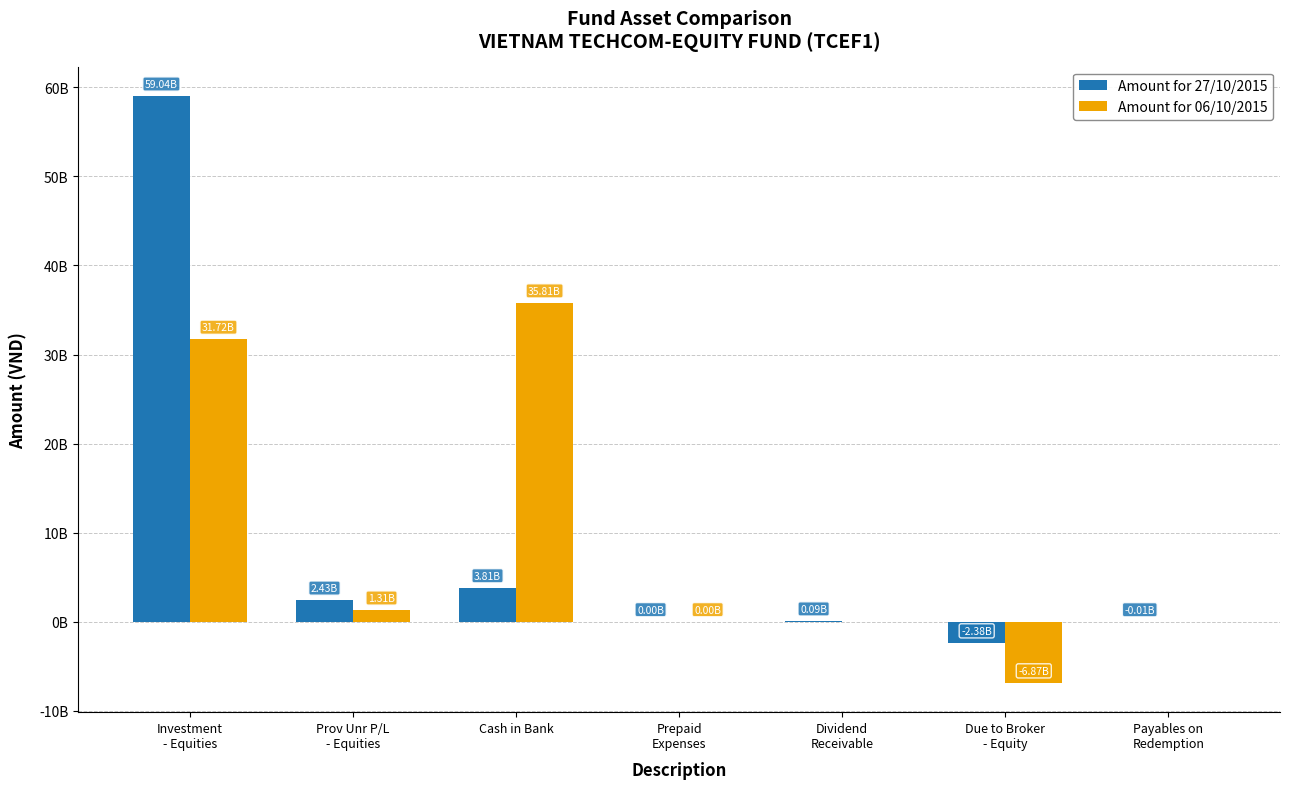

What are all the series names shown in the legend?

Amount for 27/10/2015, Amount for 06/10/2015